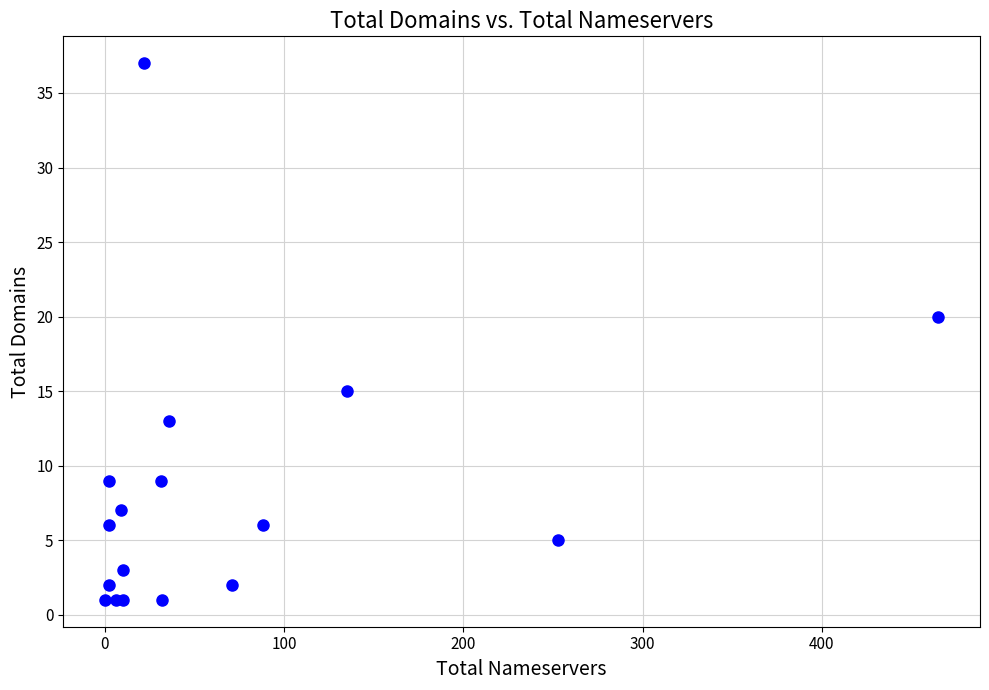

What Y value in the scatter plot is closest to 19?

20